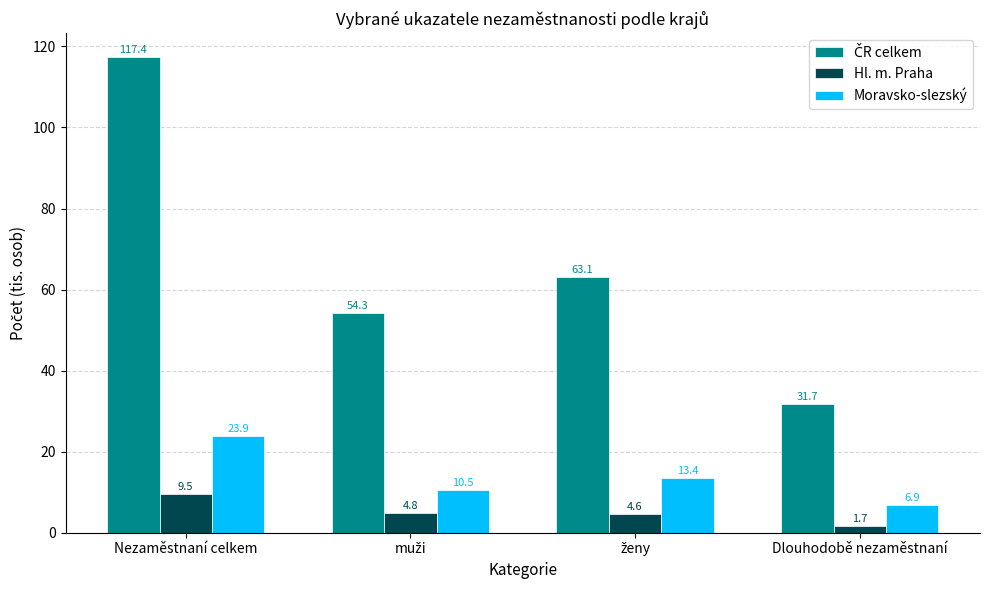

Is it true that Moravsko-slezský equals 2.5 at Dlouhodobě nezaměstnaní?

False